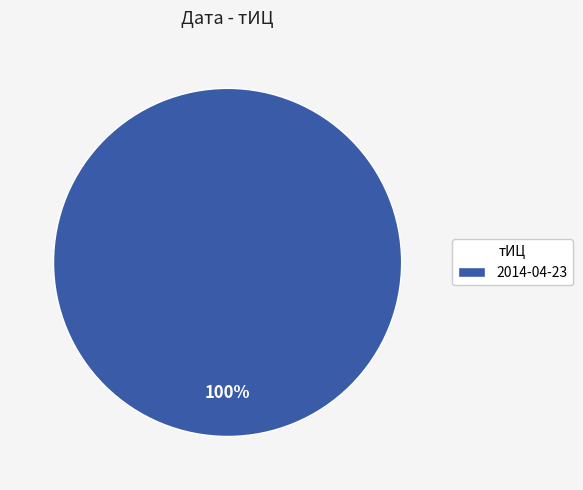

The 2014-04-23 slice represents 87% of the pie. True or false?

False